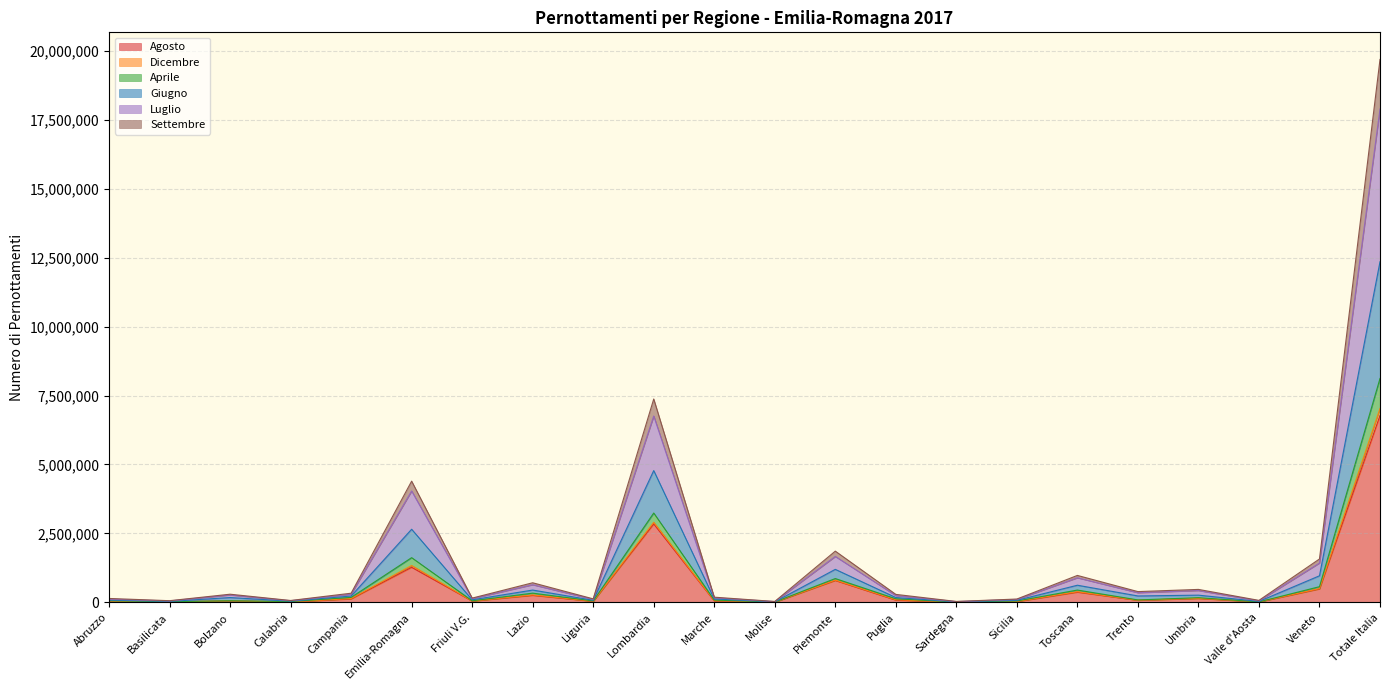

What is the highest value of the Agosto series?

6777950